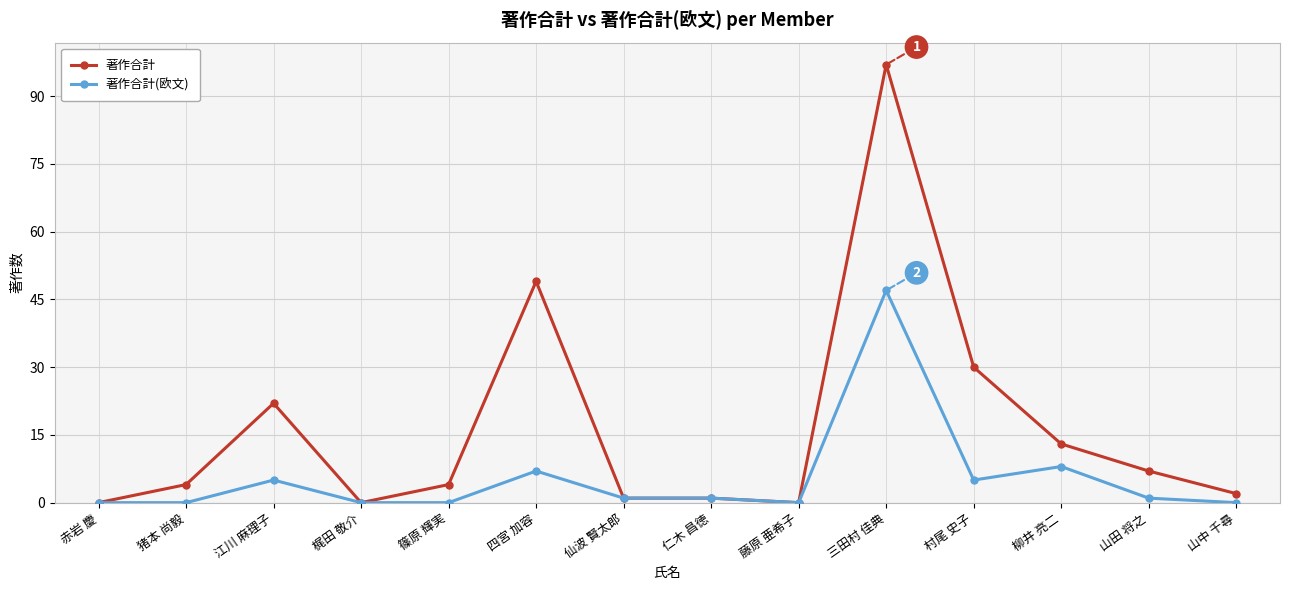

At 三田村 佳典, list the series in order from smallest to largest.

著作合計(欧文), 著作合計